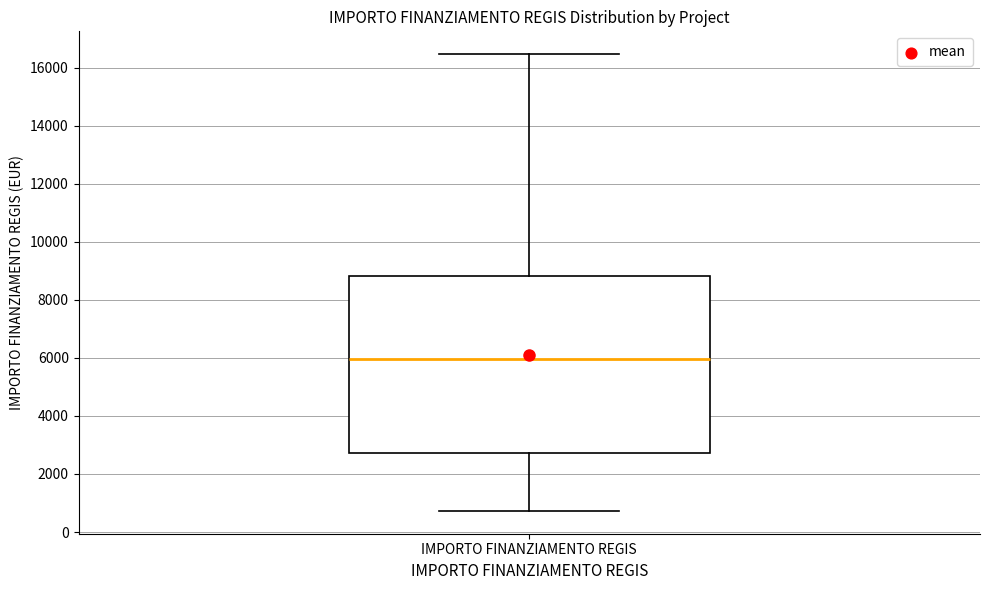

Where does the upper whisker of the box for IMPORTO FINANZIAMENTO REGIS end on the y-axis? The values are not printed on the chart, so give them approximately, as read against the axis.

16400